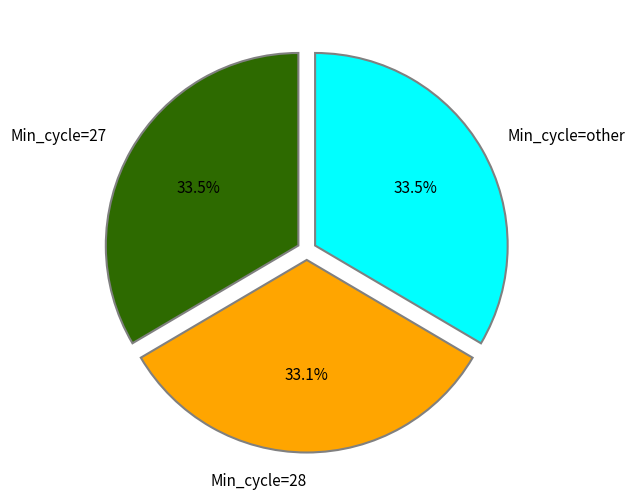

To the nearest percent, what is the combined percentage of Min_cycle=27 and Min_cycle=28?

67%